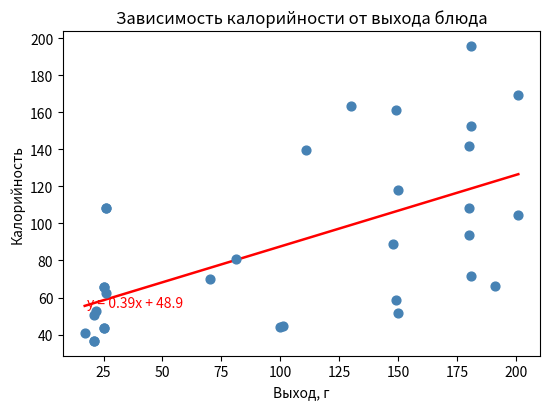

What Y value in the scatter plot is closest to 116?

118.1